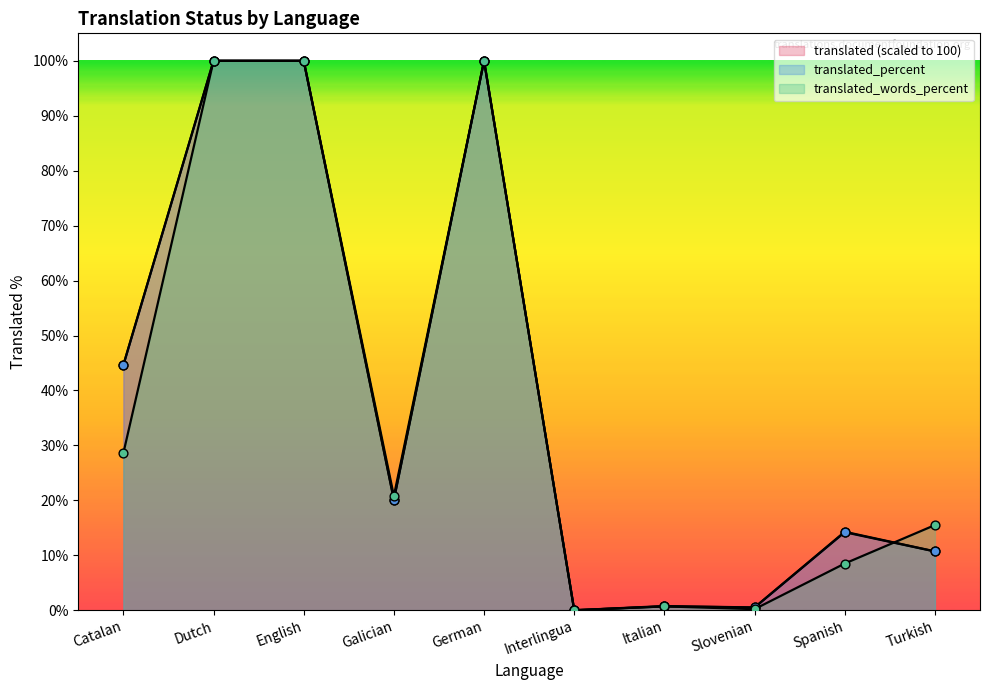

Is the value of translated_percent at Spanish greater than the value of translated_words_percent at Galician?

No